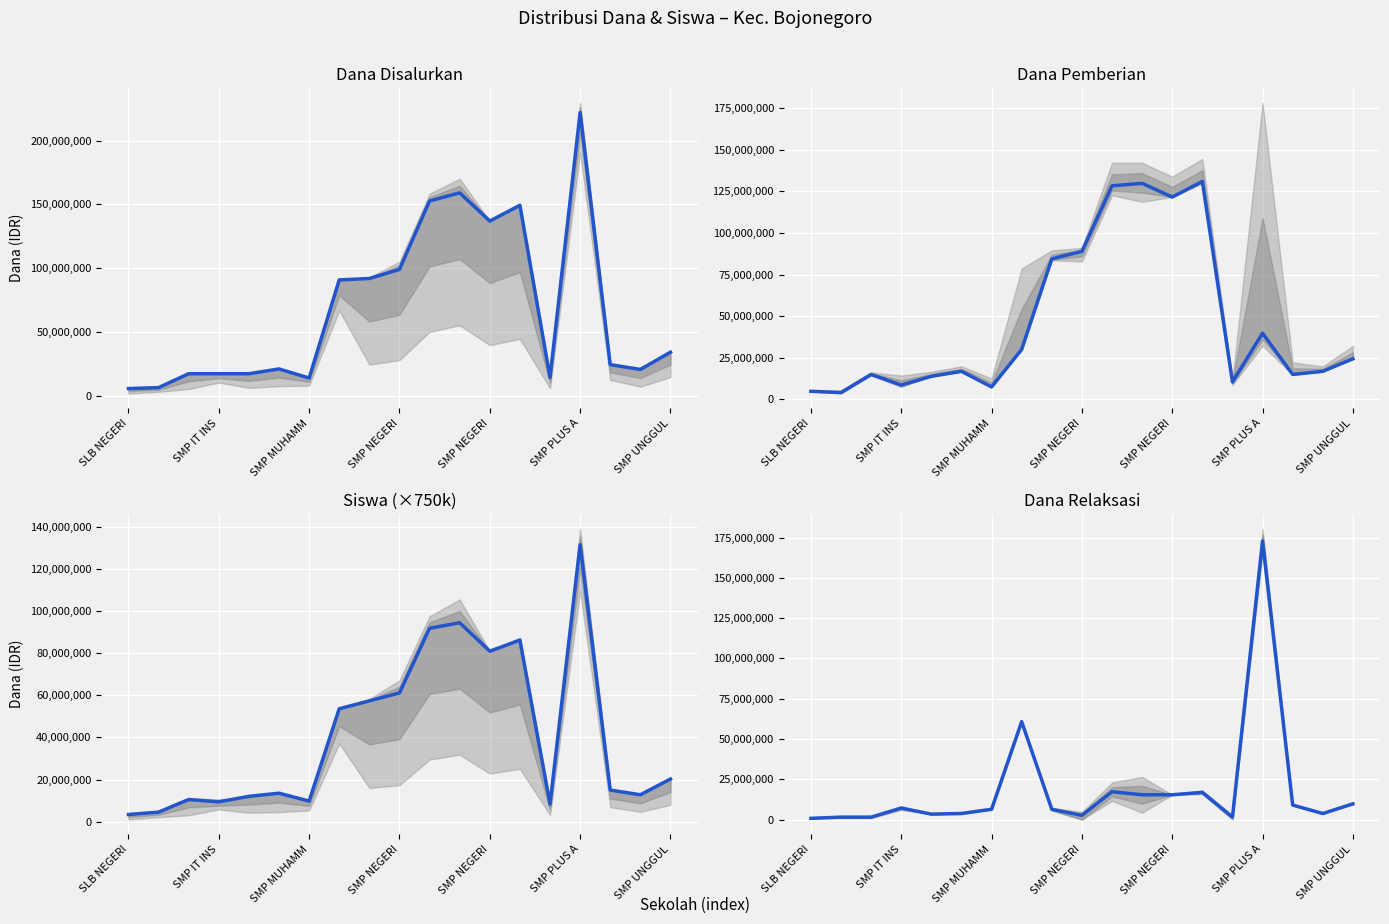

What is the value of the Dana Disalurkan point at the 12th from the left?

159000000